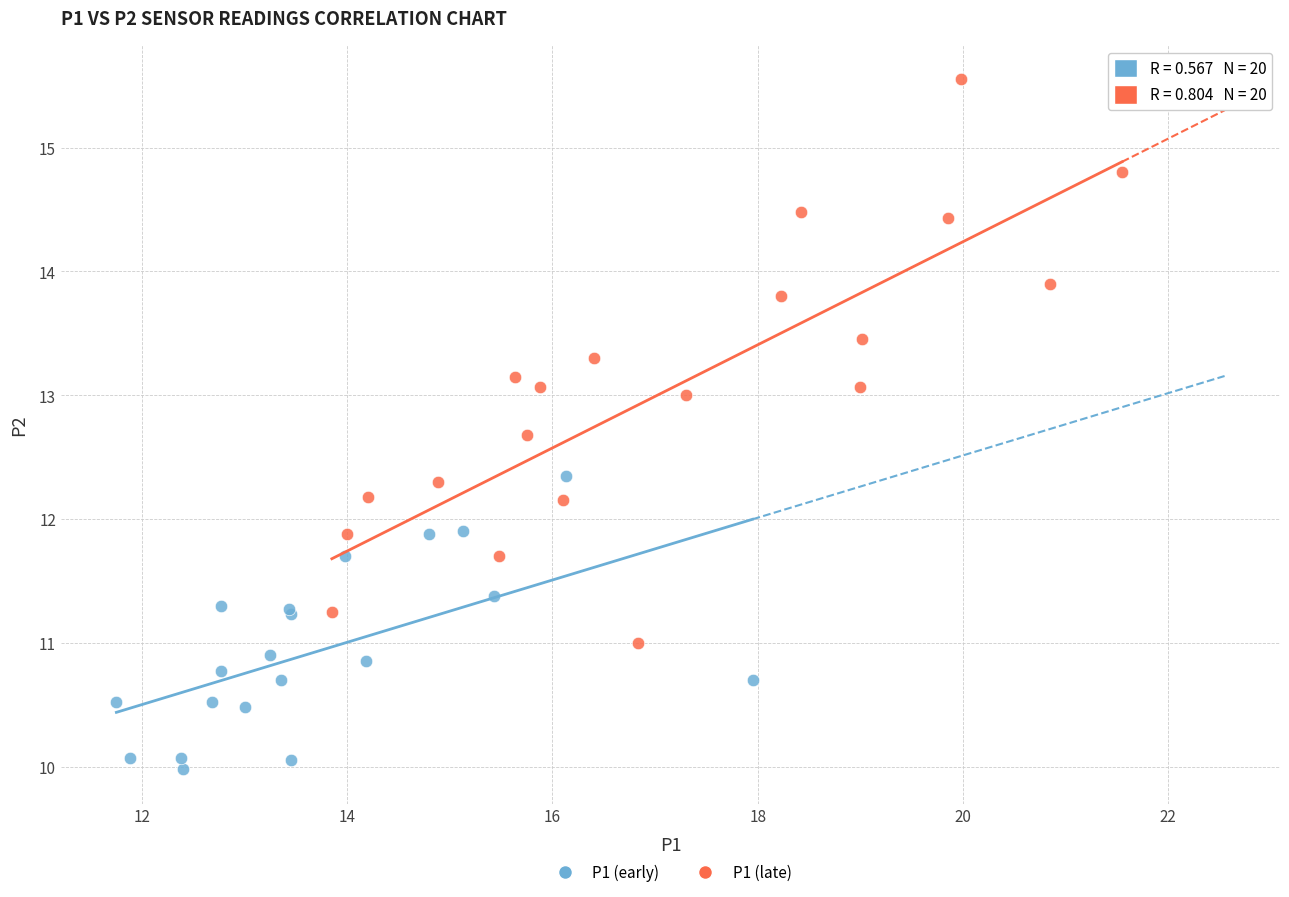

What are all the series names shown in the legend?

P1 (early), P1 (late)